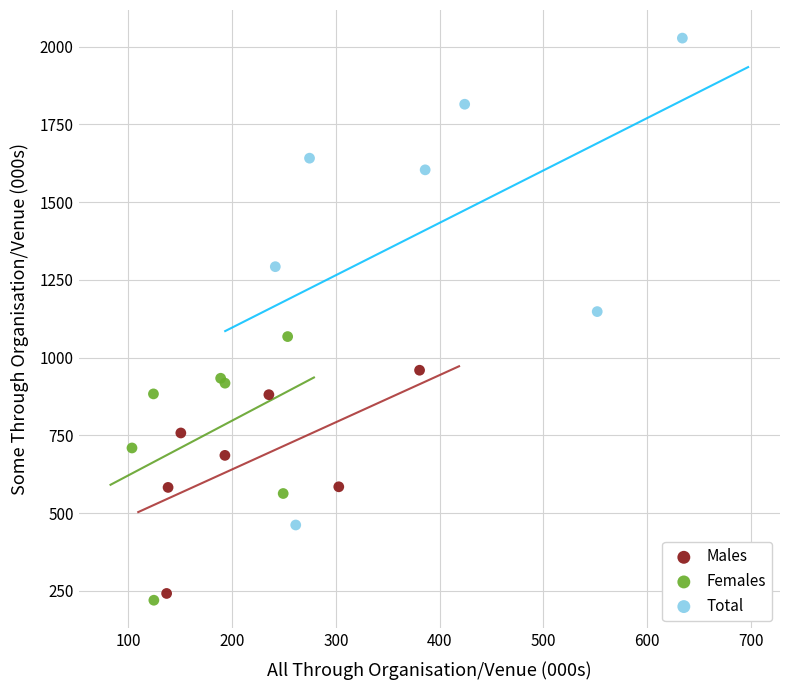

Which series has the widest spread of Y values?

Total